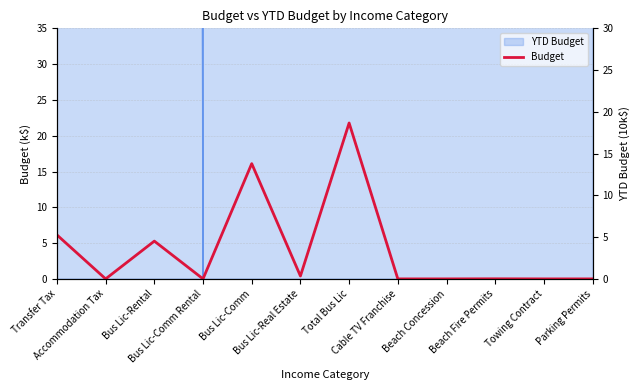

Which category has the lowest value across all series?

Accommodation Tax